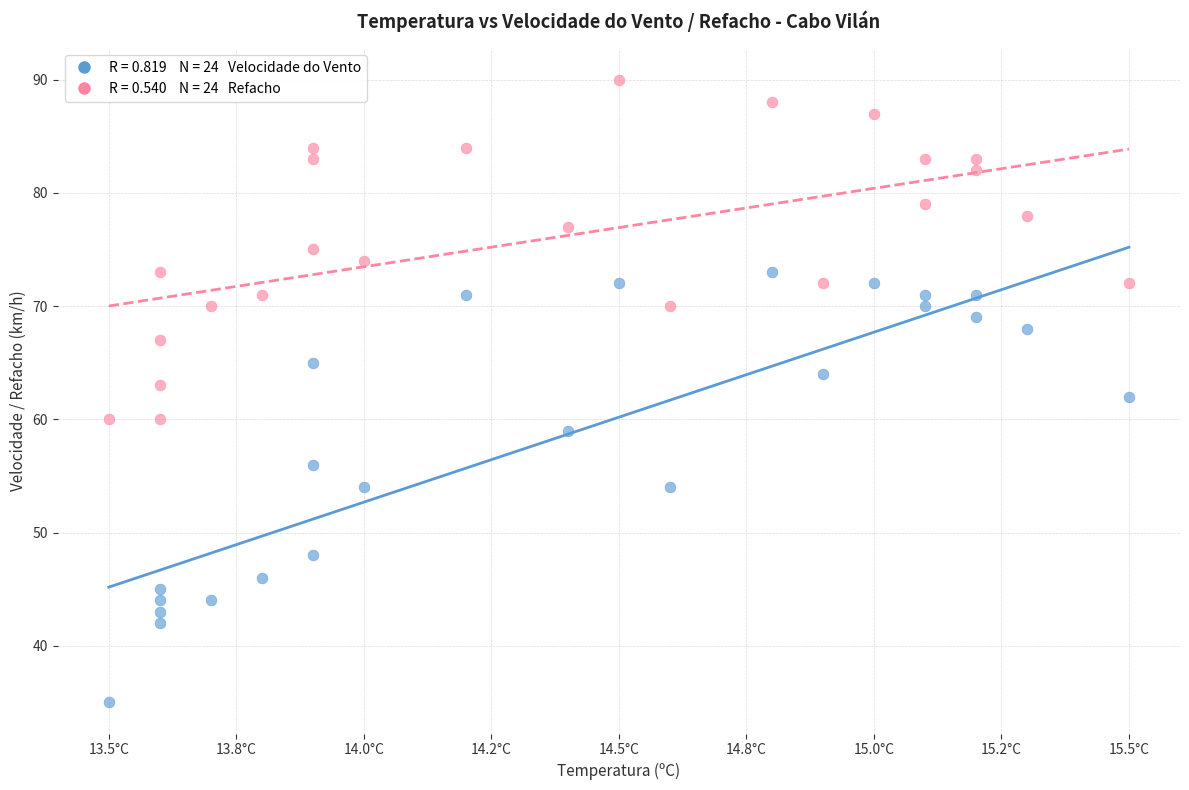

Across all data points, what is the range of Y values (max minus min)?

55